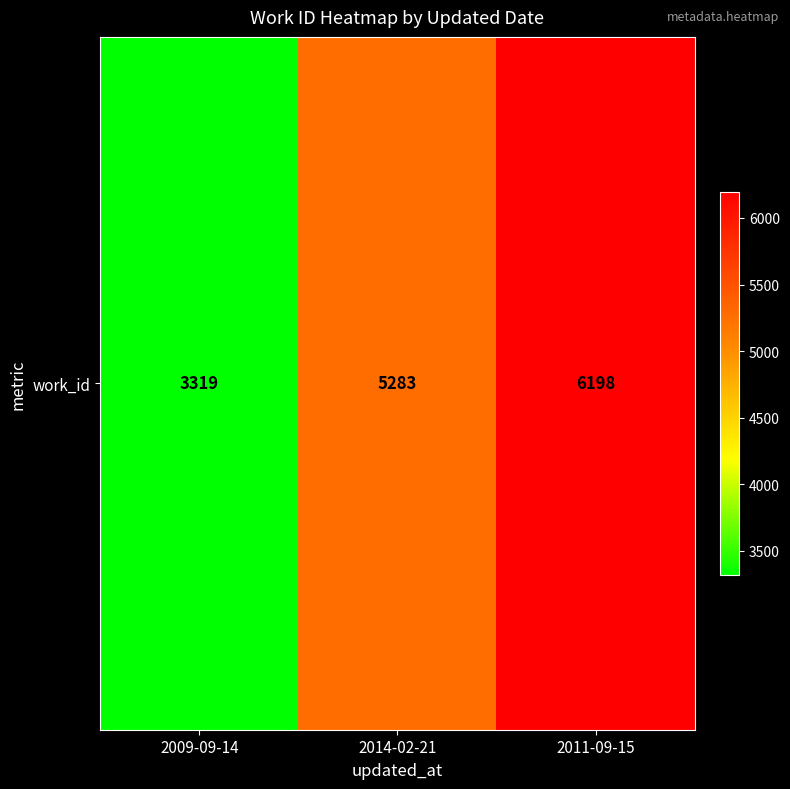

Approximately how many times larger is the value at 2009-09-14 compared to 2011-09-15?

0.5